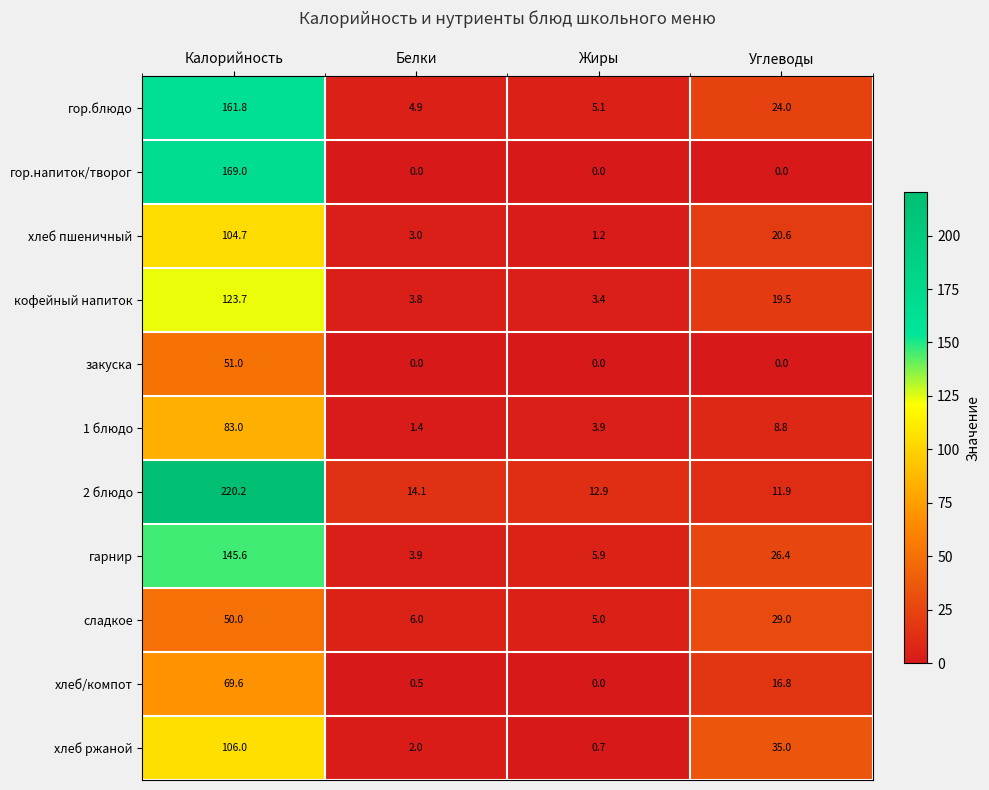

What is the average value of the закуска series?

12.8